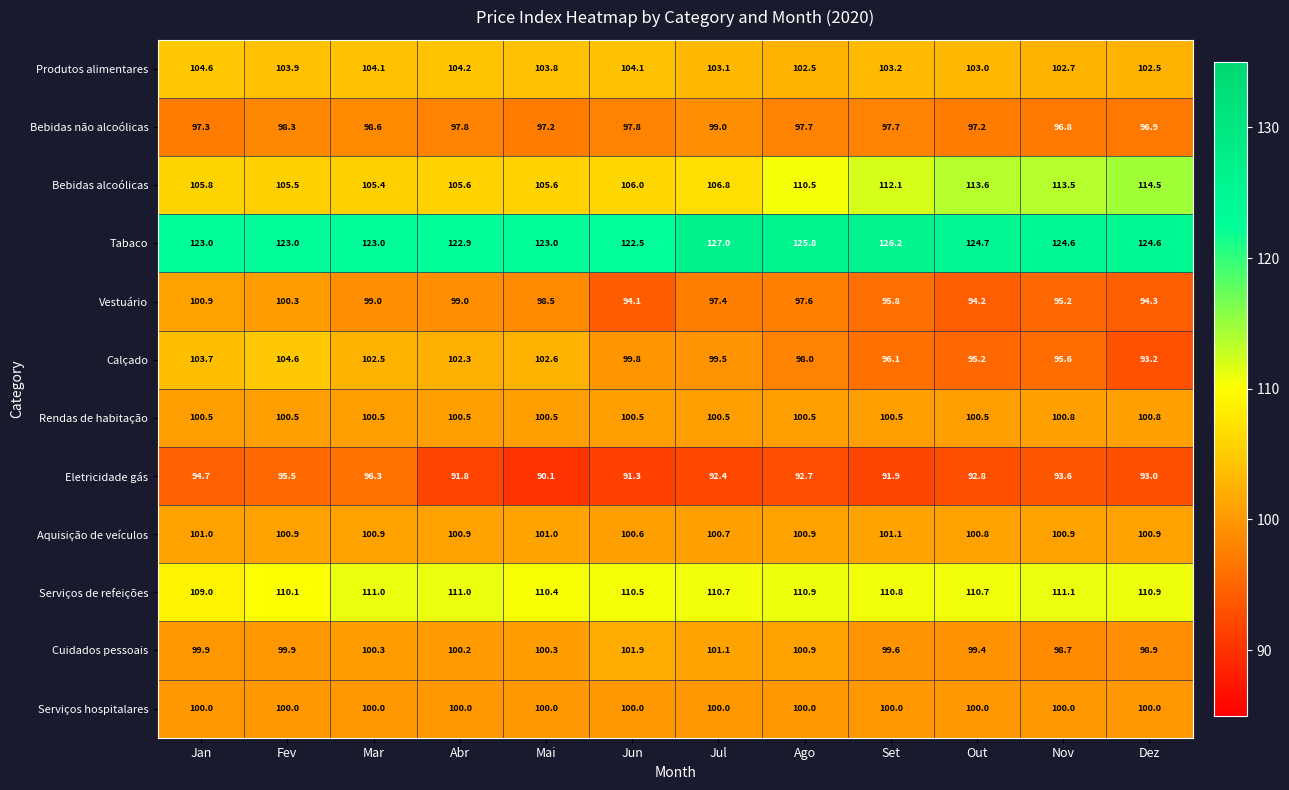

Which series has the largest range (max minus min)?

Calçado